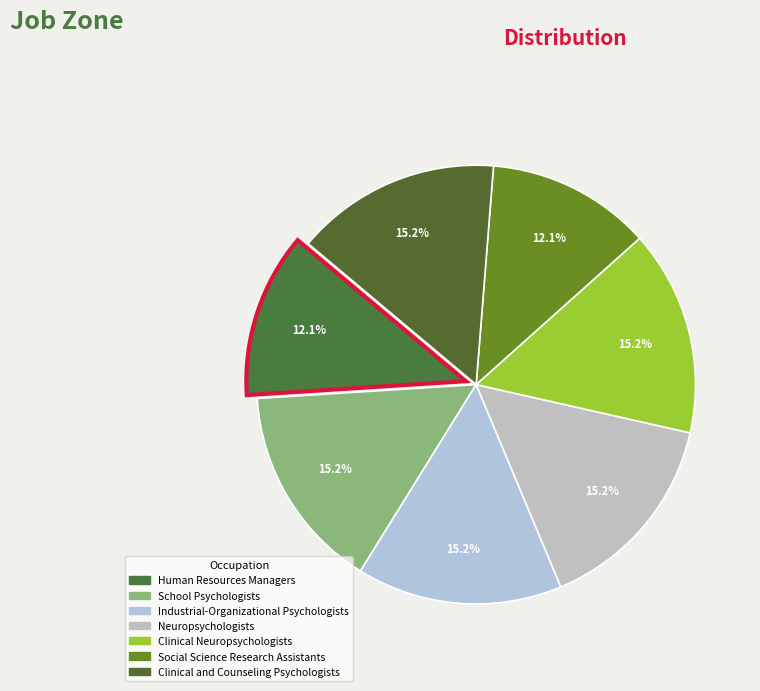

Which slice is the smallest?

Human Resources Managers